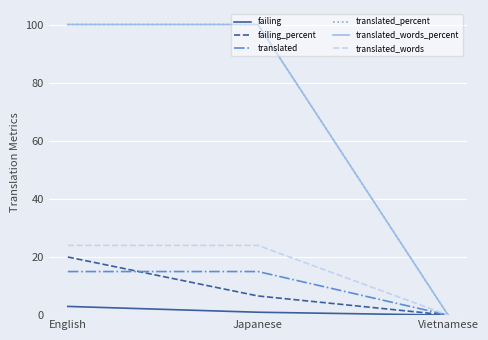

How many series are shown in this chart?

6